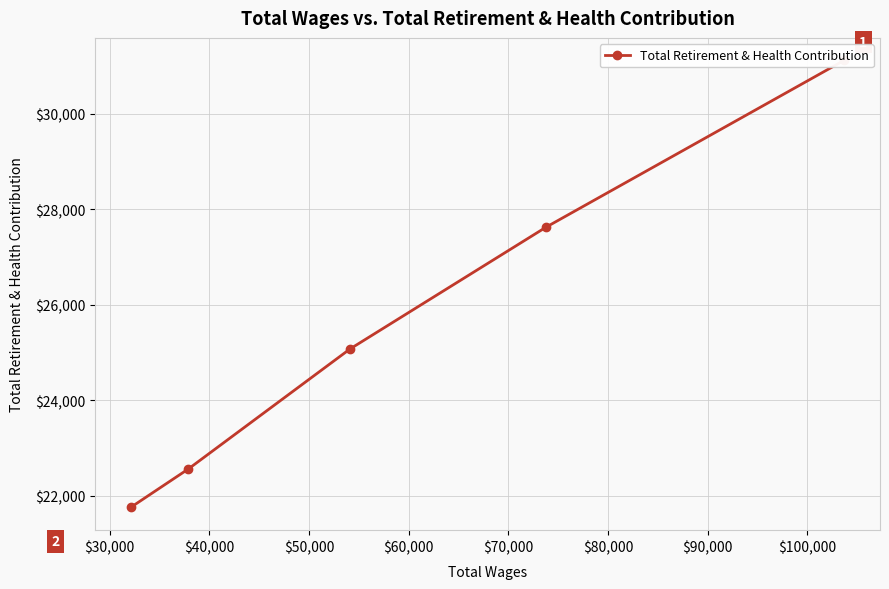

What is the greatest value displayed?

31122